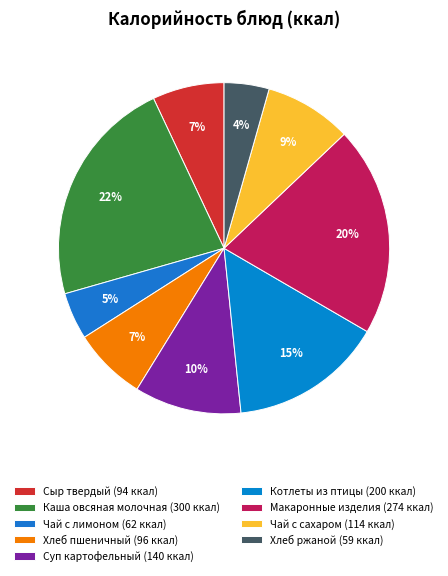

Is there any slice that represents more than half of the pie?

No